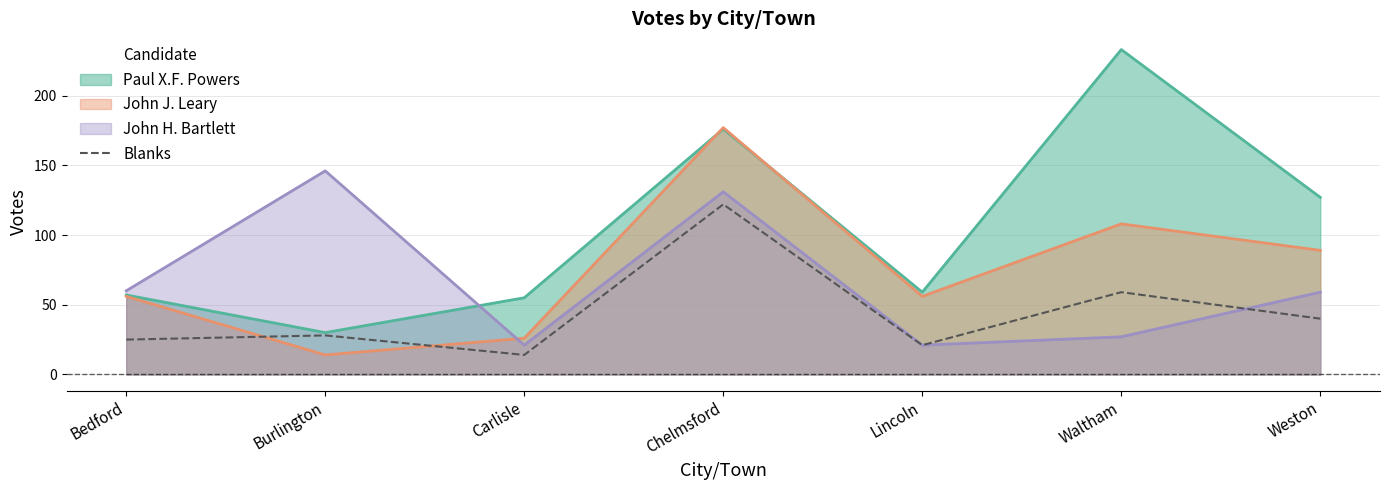

Rank the series by their maximum value, from highest to lowest.

Paul X.F. Powers, John J. Leary, John H. Bartlett, Blanks